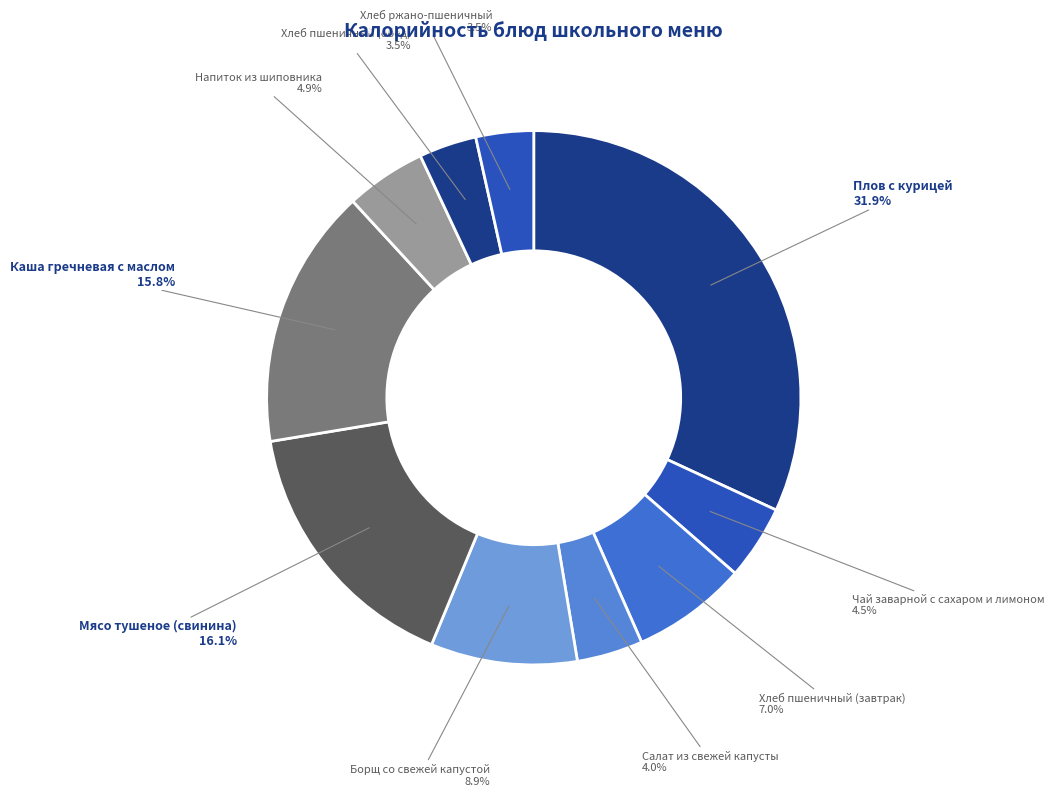

What percentage is NOT represented by Хлеб пшеничный (обед)?

96.5%